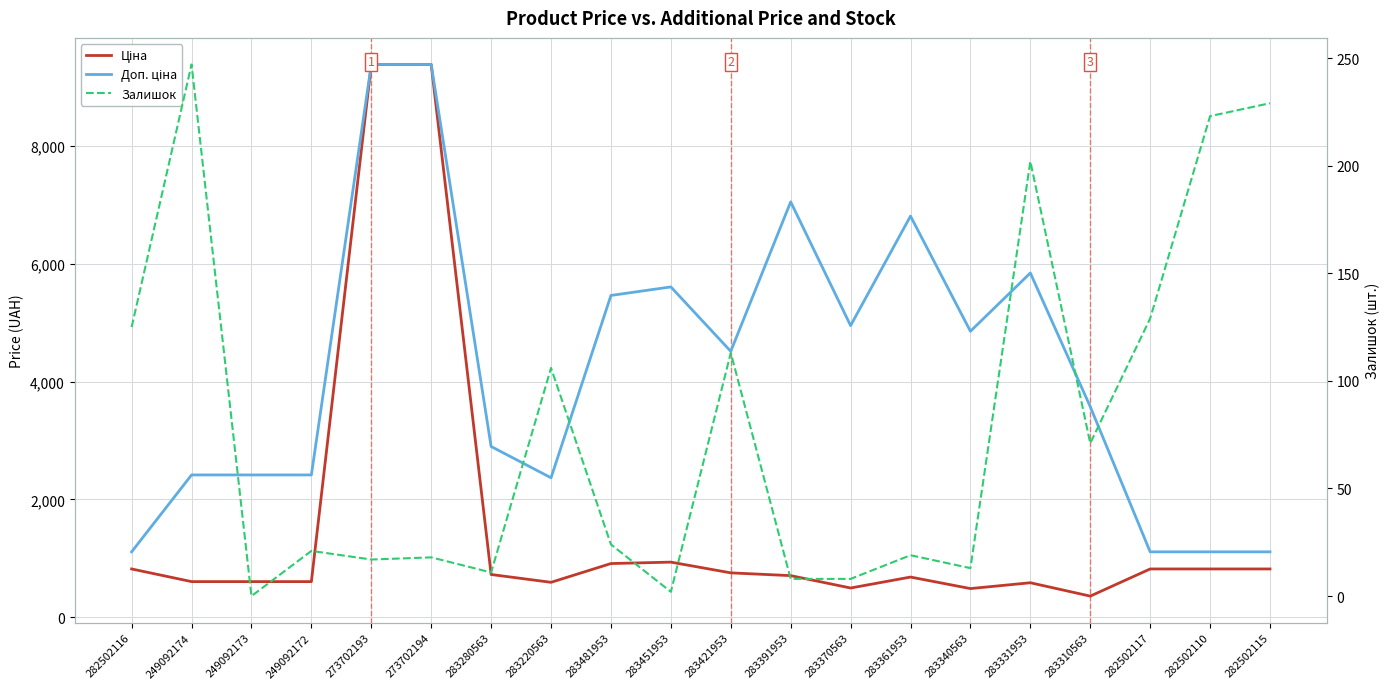

The value of Ціна at 282502116 is 818.5. True or false?

True